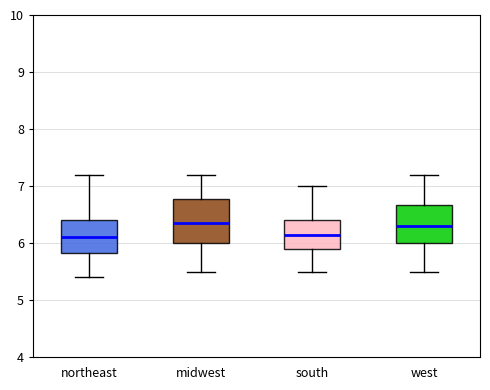

Comparing the boxes themselves (not the whiskers), which one is the tallest?

midwest